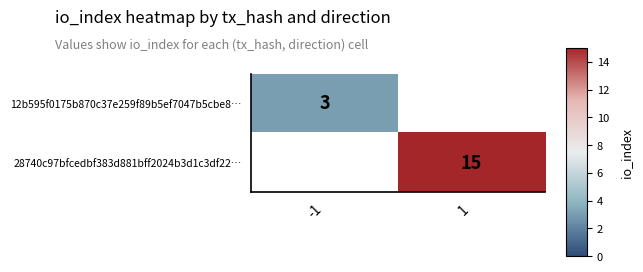

Is the value of 28740c97bfcedbf383d881bff2024b3d1c3df22… at 1 greater than the value of 12b595f0175b870c37e259f89b5ef7047b5cbe8… at -1?

Yes